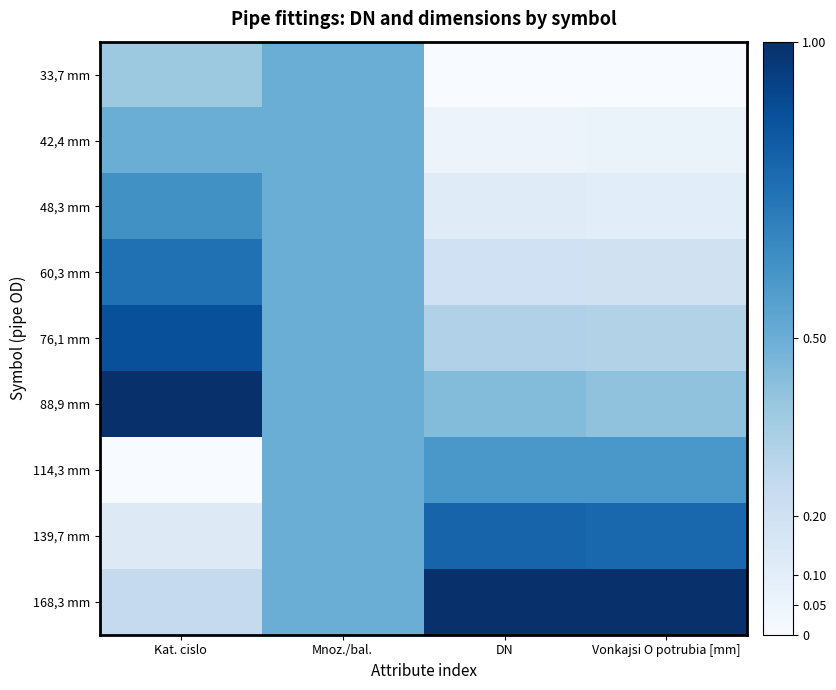

Reading right to left, list all the values displayed in this chart.

33,7 mm: Vonkajsi O potrubia [mm]=0.0	DN=0.0	Mnoz./bal.=0.5	Kat. cislo=0.4
42,4 mm: Vonkajsi O potrubia [mm]=0.1	DN=0.1	Mnoz./bal.=0.5	Kat. cislo=0.5
48,3 mm: Vonkajsi O potrubia [mm]=0.1	DN=0.1	Mnoz./bal.=0.5	Kat. cislo=0.6
60,3 mm: Vonkajsi O potrubia [mm]=0.2	DN=0.2	Mnoz./bal.=0.5	Kat. cislo=0.8
76,1 mm: Vonkajsi O potrubia [mm]=0.3	DN=0.3	Mnoz./bal.=0.5	Kat. cislo=0.9
88,9 mm: Vonkajsi O potrubia [mm]=0.4	DN=0.4	Mnoz./bal.=0.5	Kat. cislo=1.0
114,3 mm: Vonkajsi O potrubia [mm]=0.6	DN=0.6	Mnoz./bal.=0.5	Kat. cislo=0.0
139,7 mm: Vonkajsi O potrubia [mm]=0.8	DN=0.8	Mnoz./bal.=0.5	Kat. cislo=0.1
168,3 mm: Vonkajsi O potrubia [mm]=1.0	DN=1.0	Mnoz./bal.=0.5	Kat. cislo=0.2